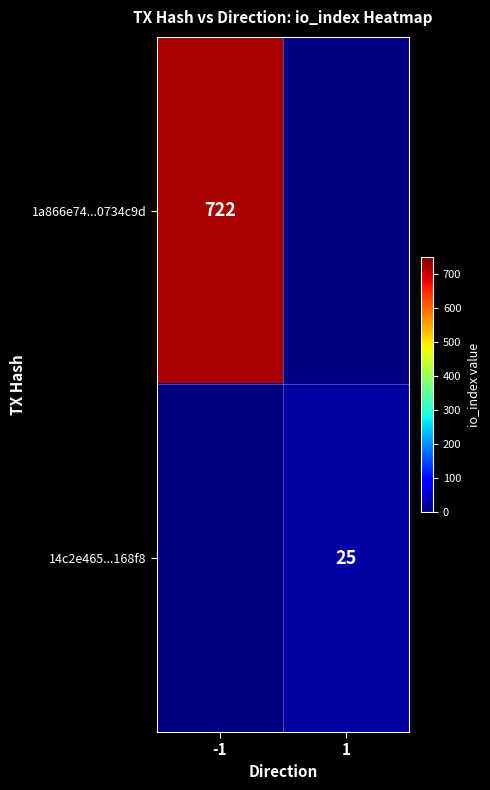

Which label corresponds to the largest value in the chart?

-1